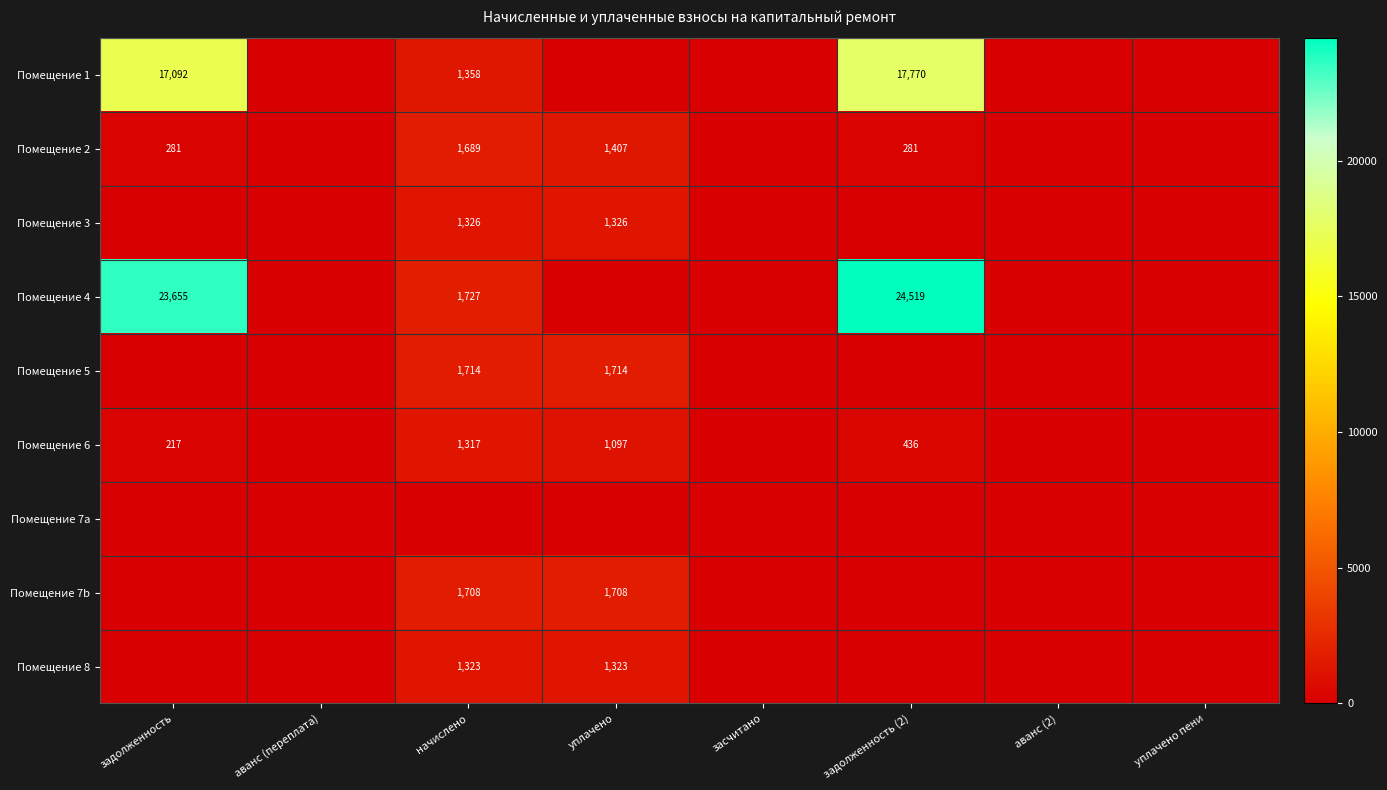

The Помещение 8 series shows 813.0 at аванс (переплата). True or false?

False